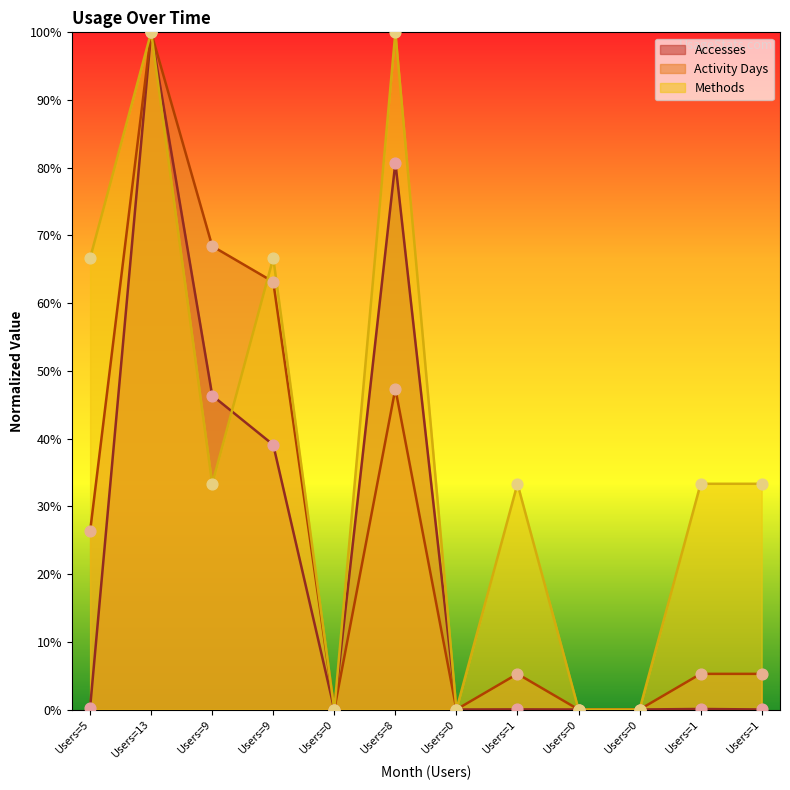

At how many categories does at least one series exceed 37?

5